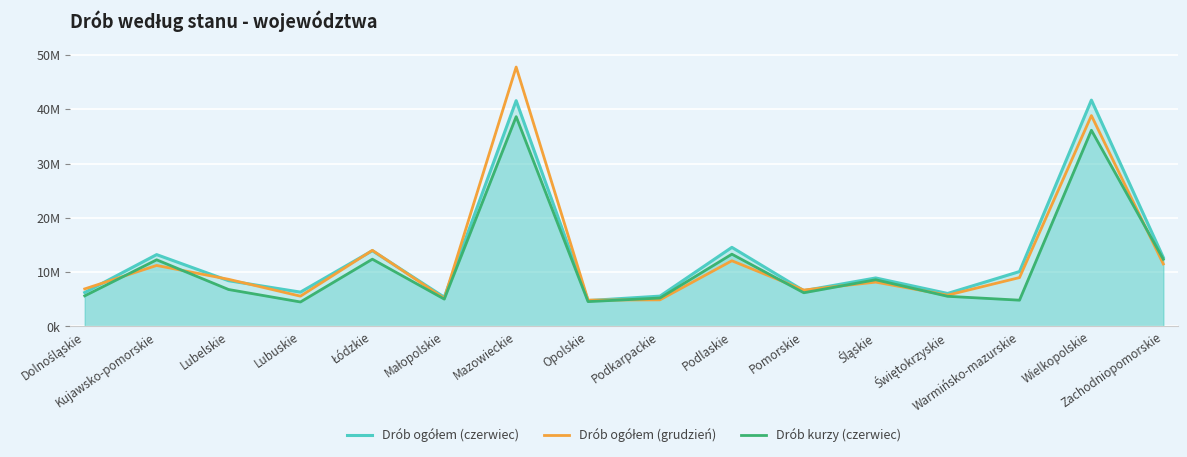

List the labels in order of Drób ogółem (czerwiec) value, largest first.

Wielkopolskie, Mazowieckie, Podlaskie, Łódzkie, Kujawsko-pomorskie, Zachodniopomorskie, Warmińsko-mazurskie, Śląskie, Lubelskie, Pomorskie, Lubuskie, Dolnośląskie, Świętokrzyskie, Podkarpackie, Małopolskie, Opolskie